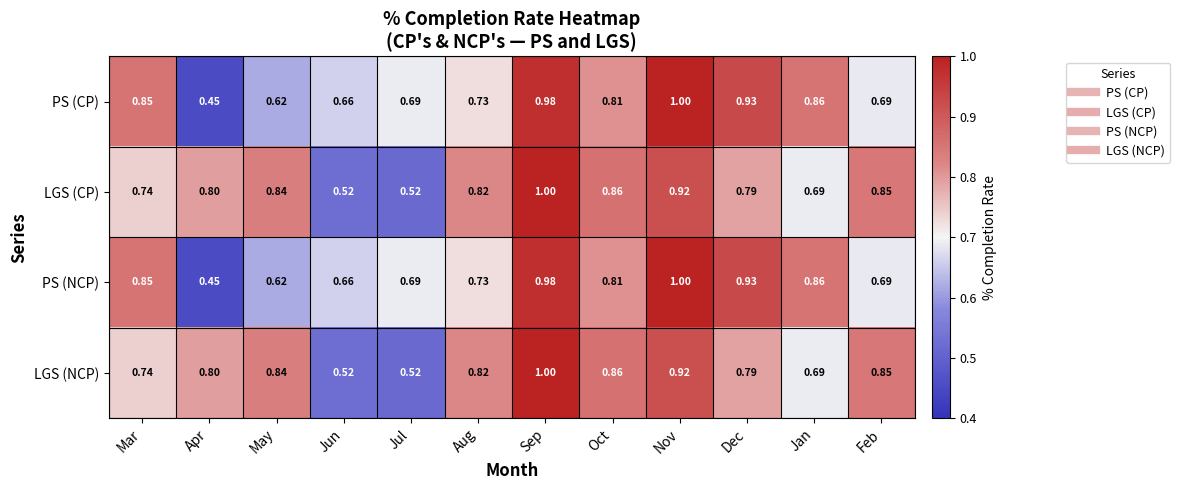

Is the value of LGS (CP) at Sep greater than the value of PS (NCP) at Jun?

Yes